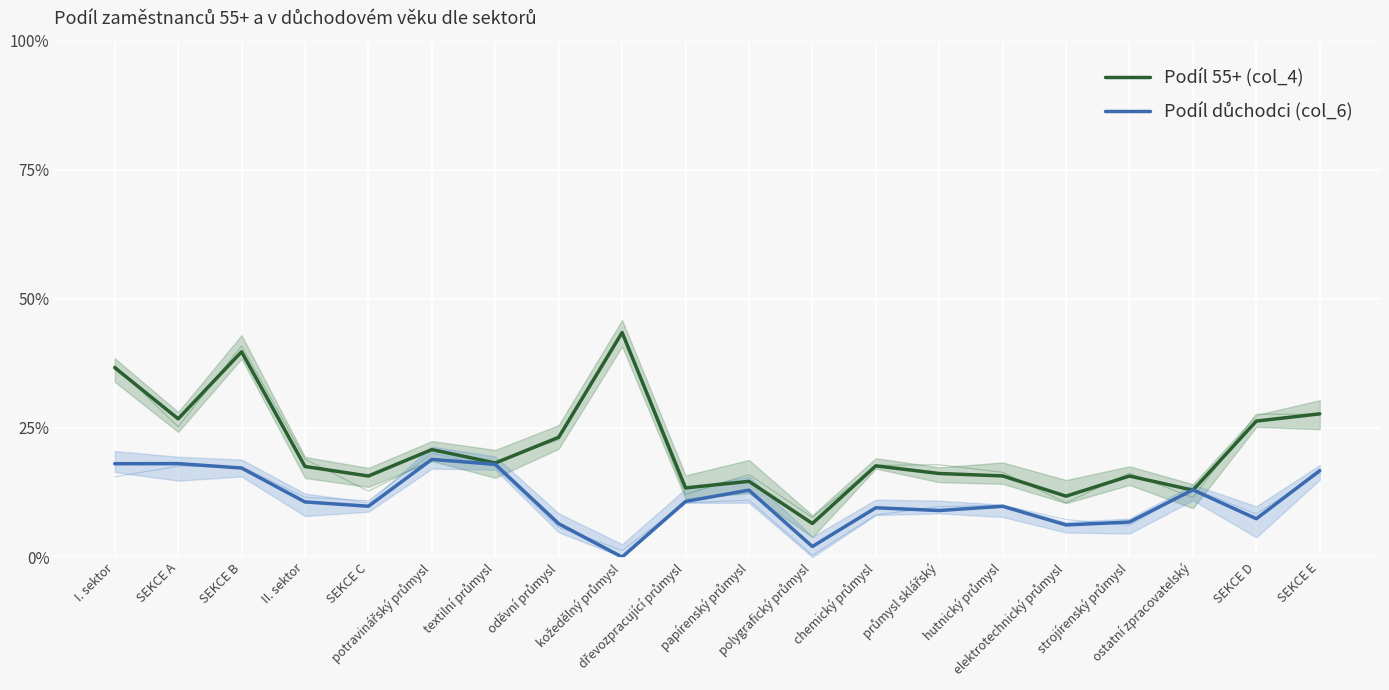

Is this an area chart (filled region under the line)?

No